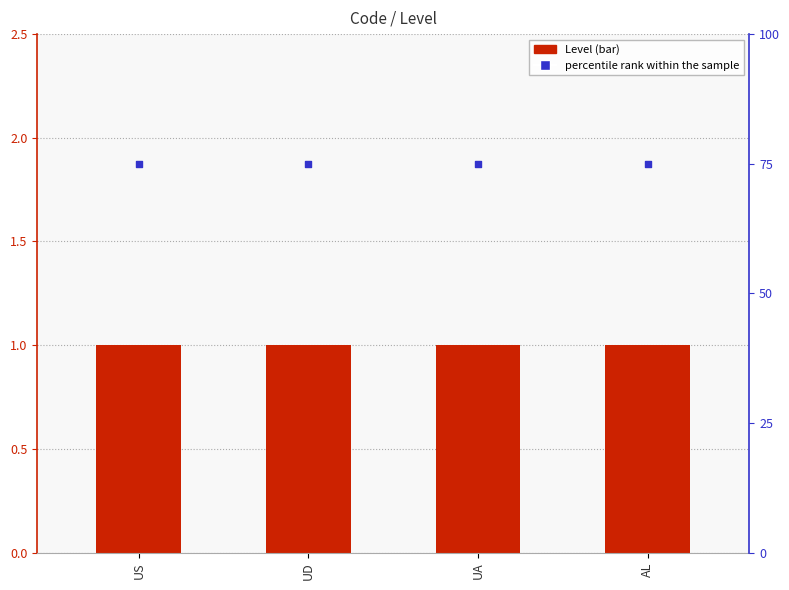

What are all the series names shown in the legend?

Level, percentile rank within the sample